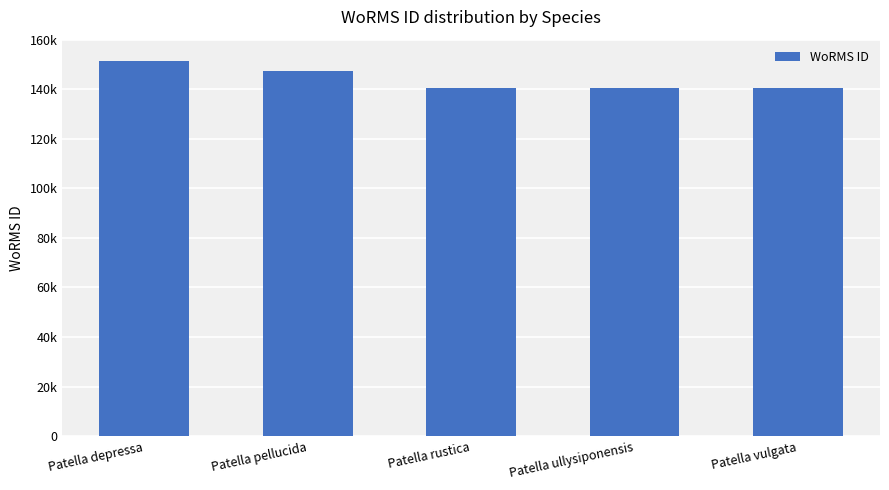

At which label does the data first exceed 140685?

Patella depressa